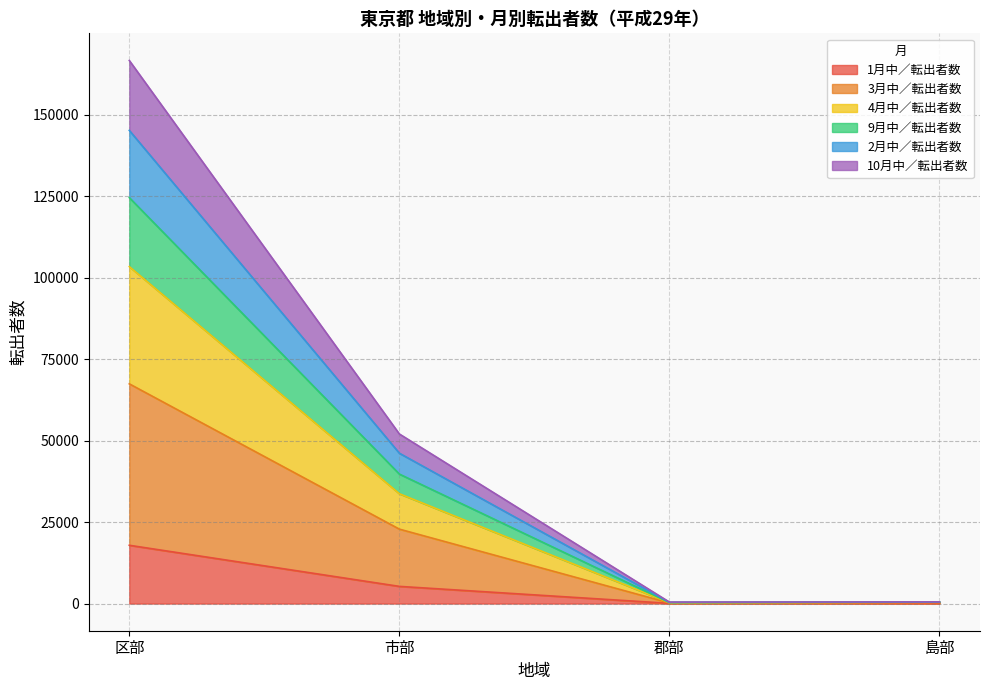

At which category does the chart reach its minimum across all series?

島部